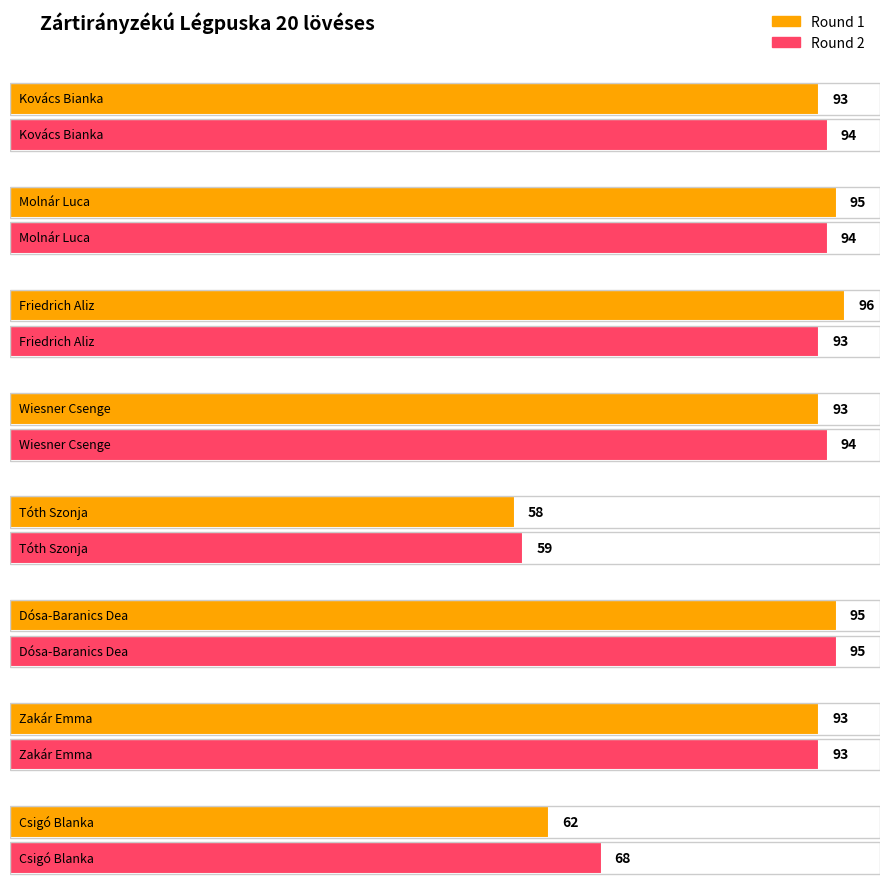

Between Kovács Bianka and Friedrich Aliz, which is larger?

Friedrich Aliz